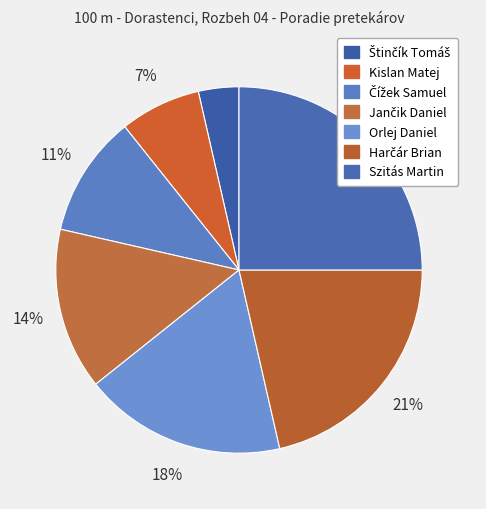

How many segments does this pie chart have?

7